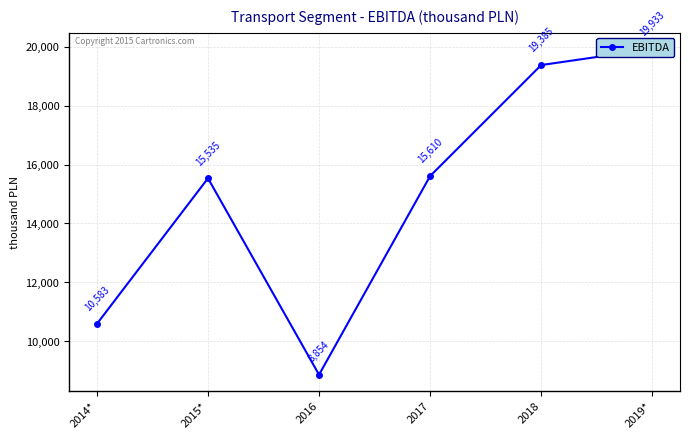

What is the maximum value shown in the chart?

19933